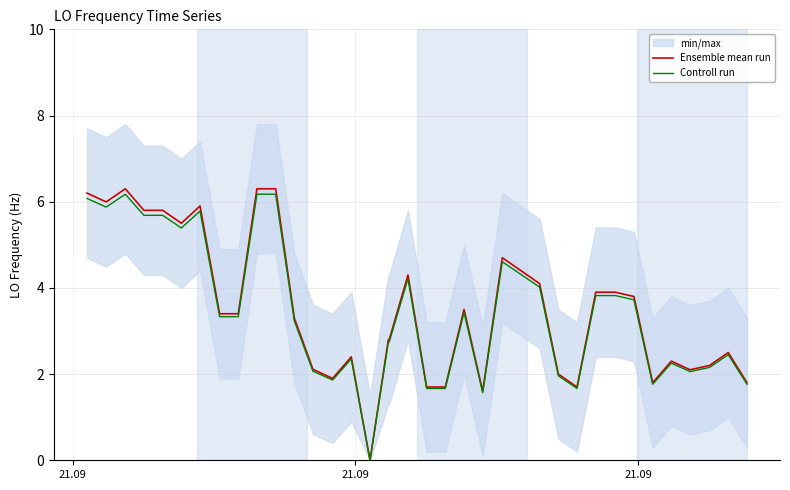

What is the highest value of the Ensemble mean run series?

6.3